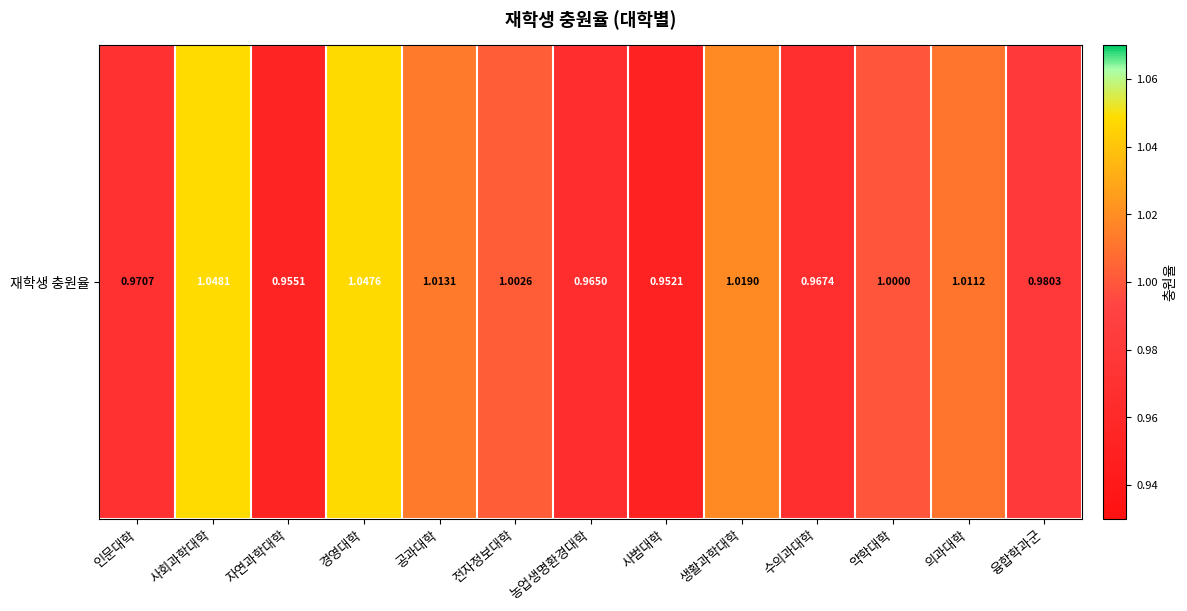

List the labels in order of value, smallest first.

사범대학, 자연과학대학, 농업생명환경대학, 수의과대학, 인문대학, 융합학과군, 약학대학, 전자정보대학, 의과대학, 공과대학, 생활과학대학, 경영대학, 사회과학대학